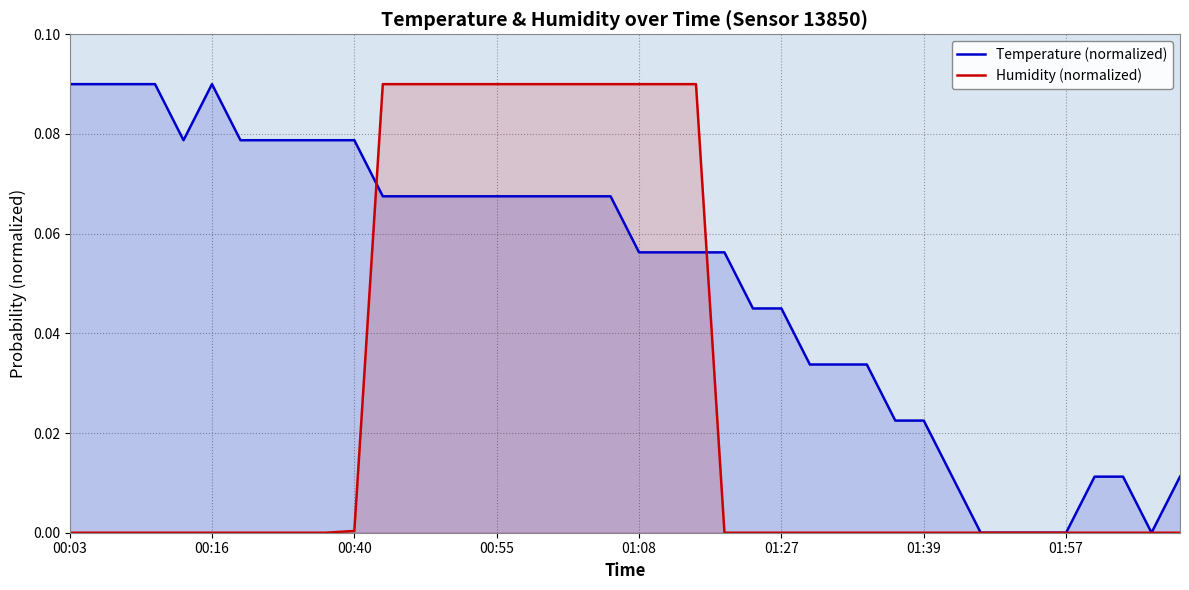

Rank the series by their average value, from lowest to highest.

Humidity (normalized), Temperature (normalized)